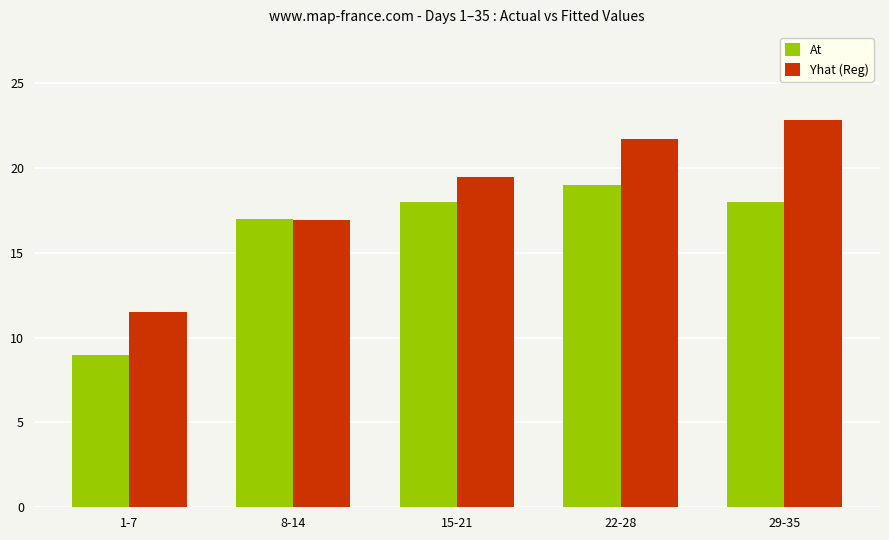

Which label corresponds to the smallest value in the chart?

1-7